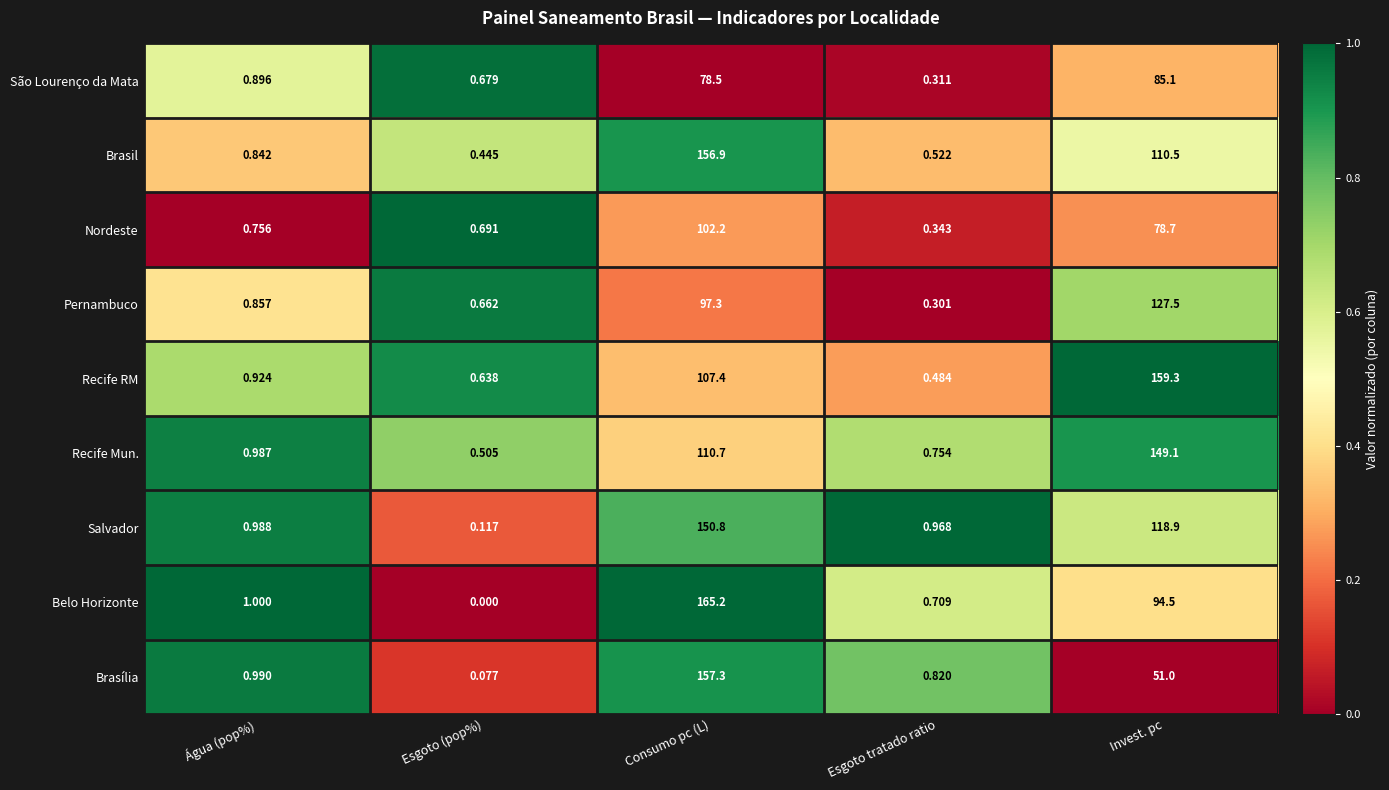

List the series in order of their peak value, lowest first.

São Lourenço da Mata, Nordeste, Pernambuco, Recife Mun., Salvador, Brasil, Brasília, Recife RM, Belo Horizonte